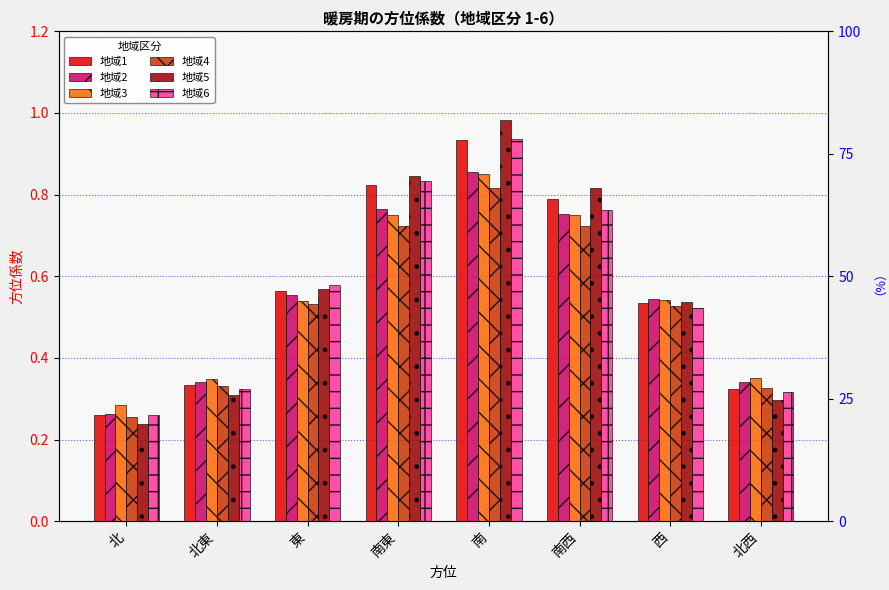

Between 東 and 南, which series saw the biggest shift?

地域5